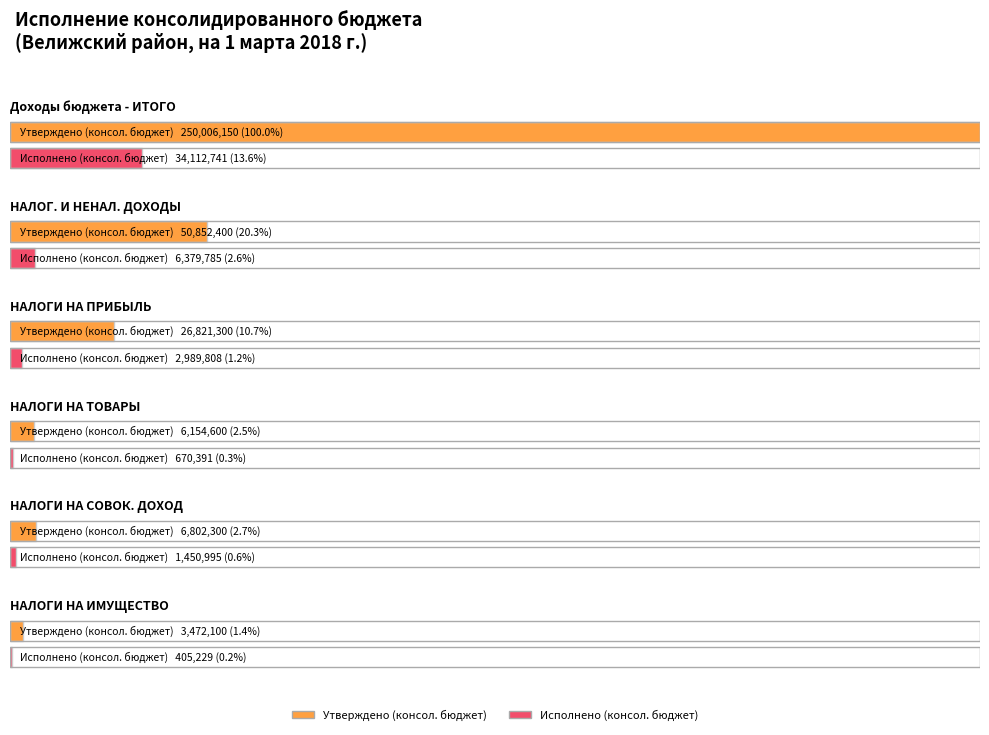

What is the greatest value displayed?

250006150.0